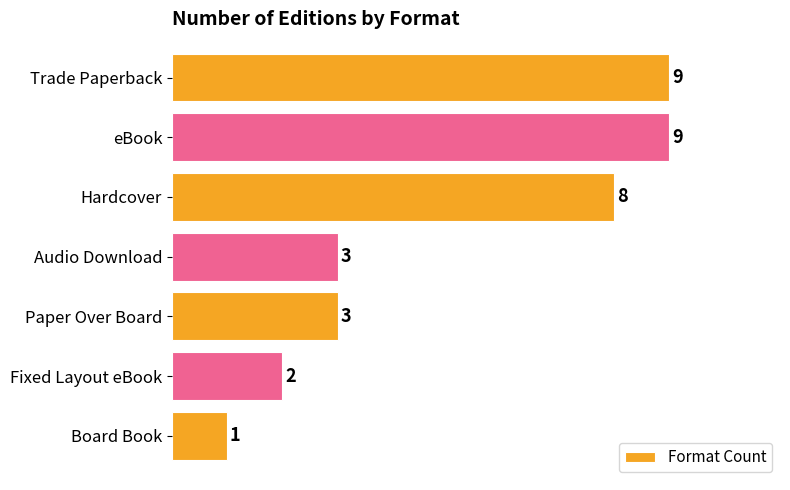

What is the difference between the maximum and second lowest values?

7